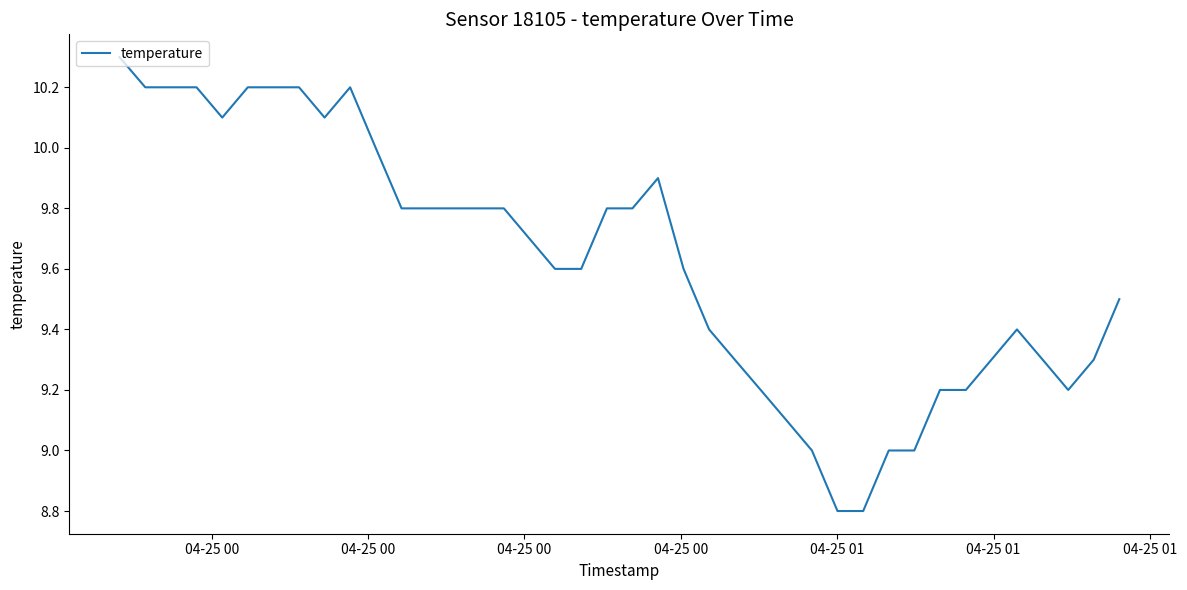

What is the greatest value displayed?

10.3